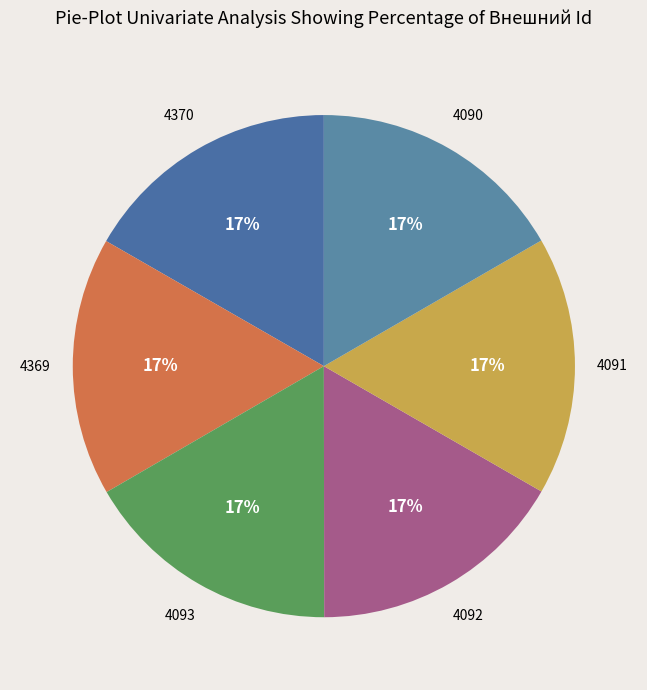

What is the ratio of the value at 4092 to the value at 4093?

1.0